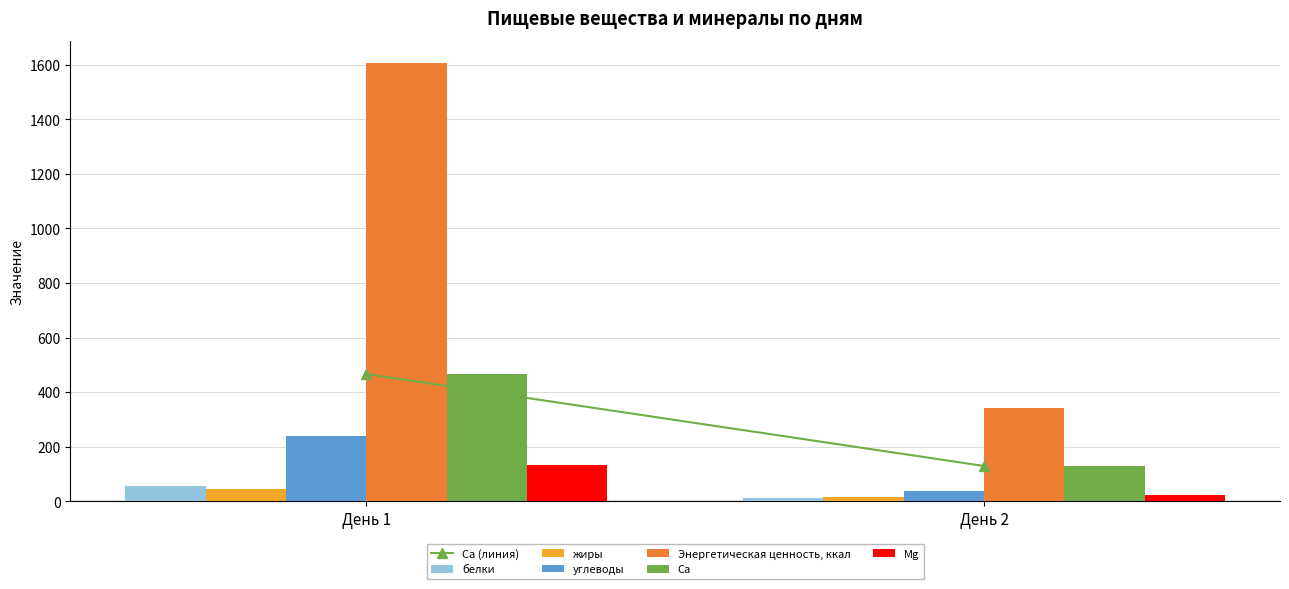

The value of белки at День 2 is 13.2. True or false?

True